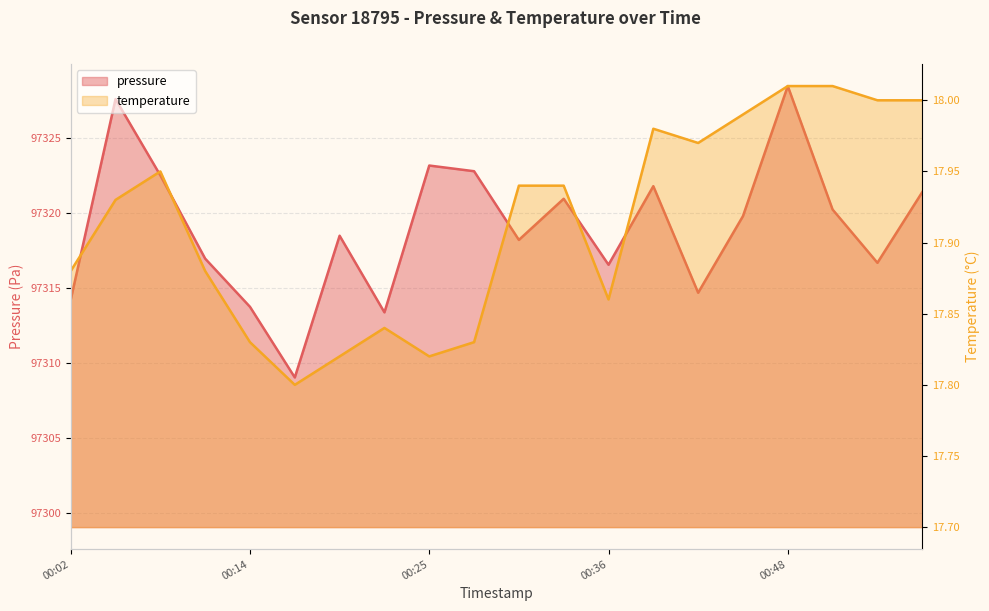

Rank the series by their average value, from lowest to highest.

temperature, pressure